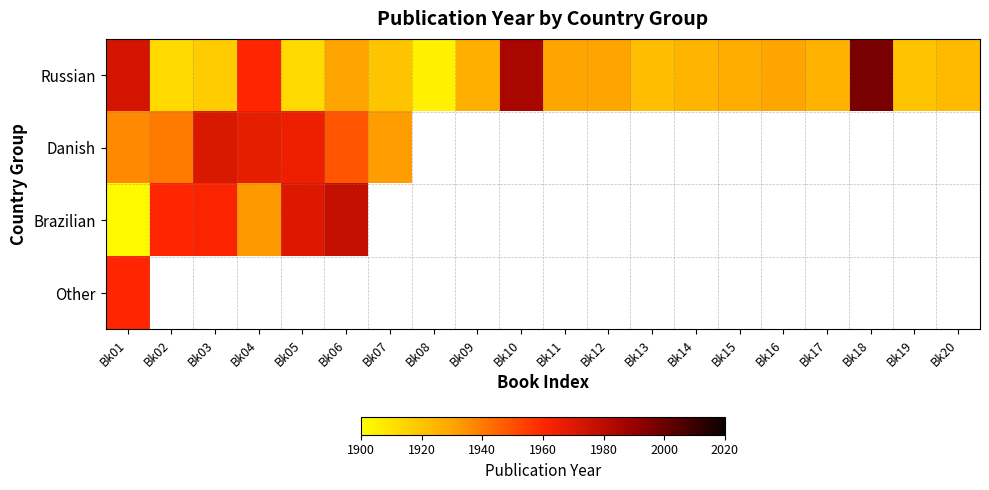

What is the lowest value of the Danish series?

1932.0